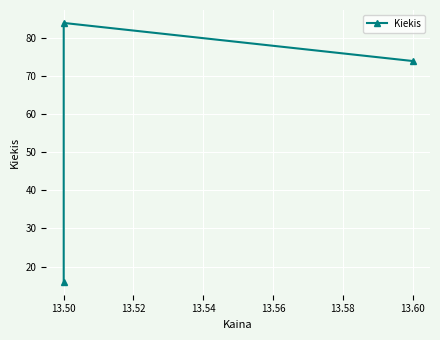

The value at 13.50 is 34. True or false?

False